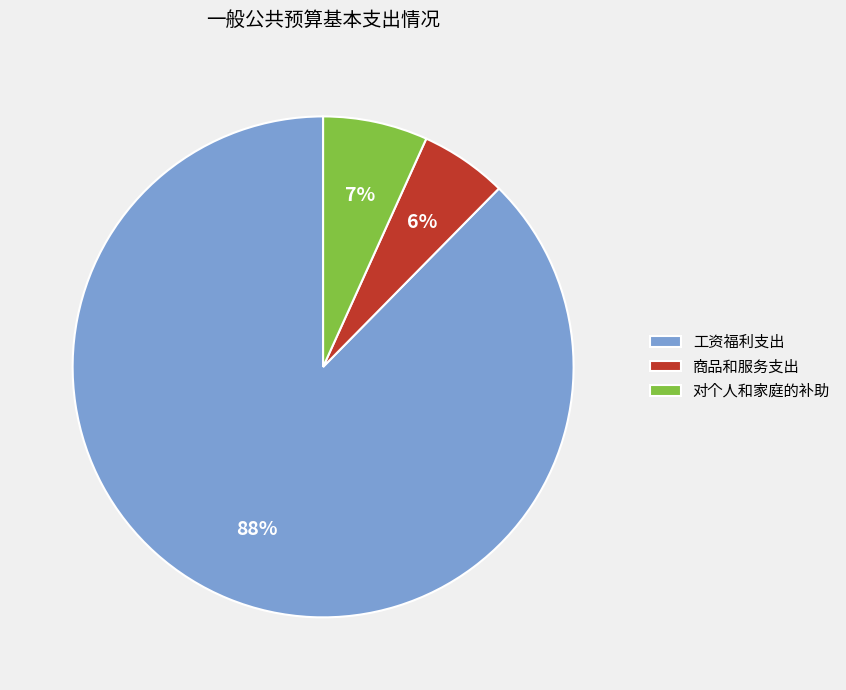

Count the number of slices in the pie.

3